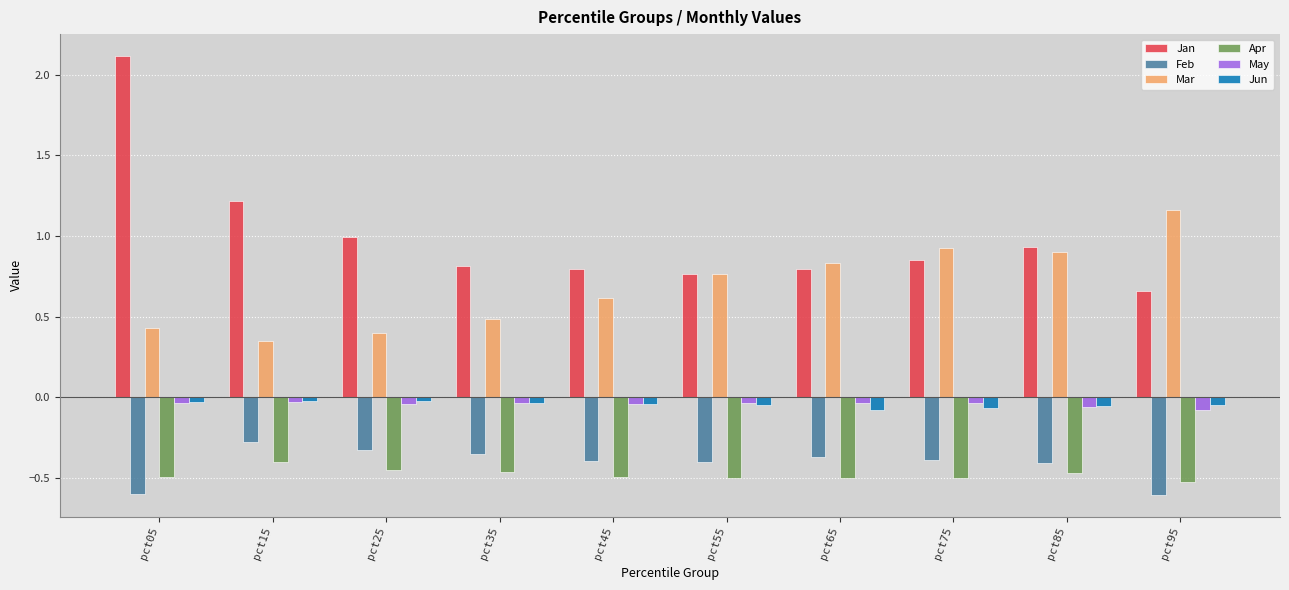

The value of Jan at pct15 is 1.2. True or false?

True